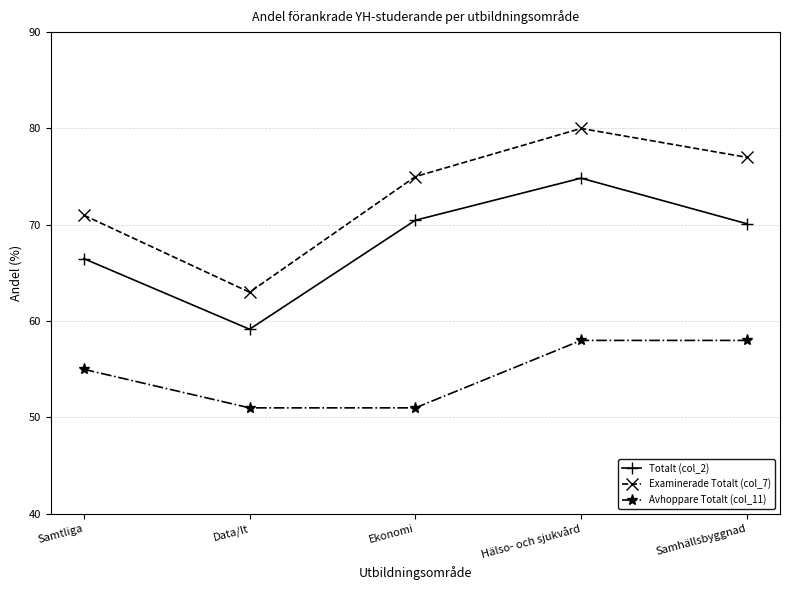

How many data points does each series have?

5